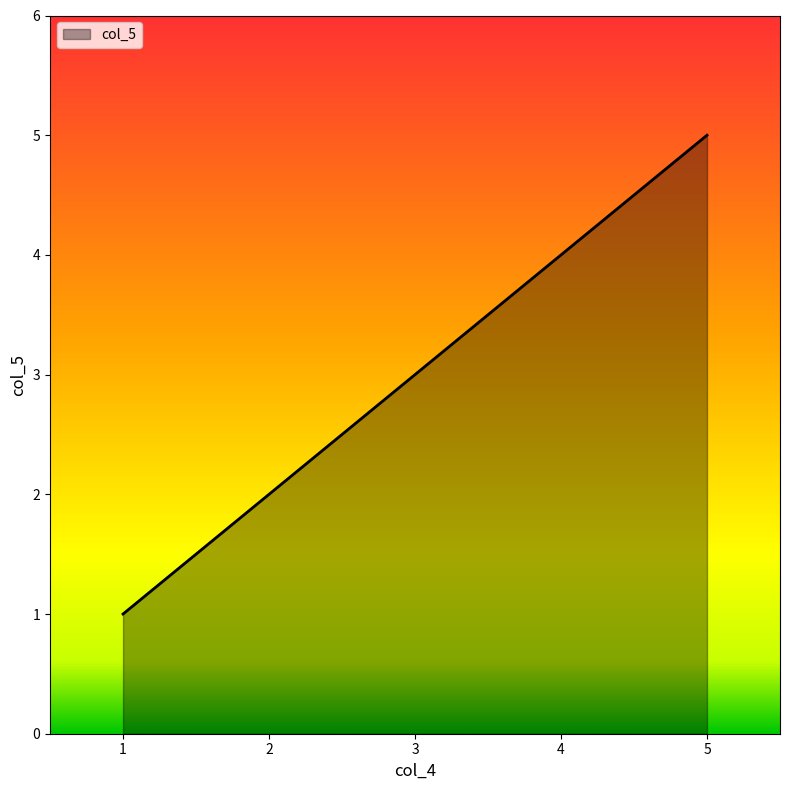

What is the sum of all values?

15